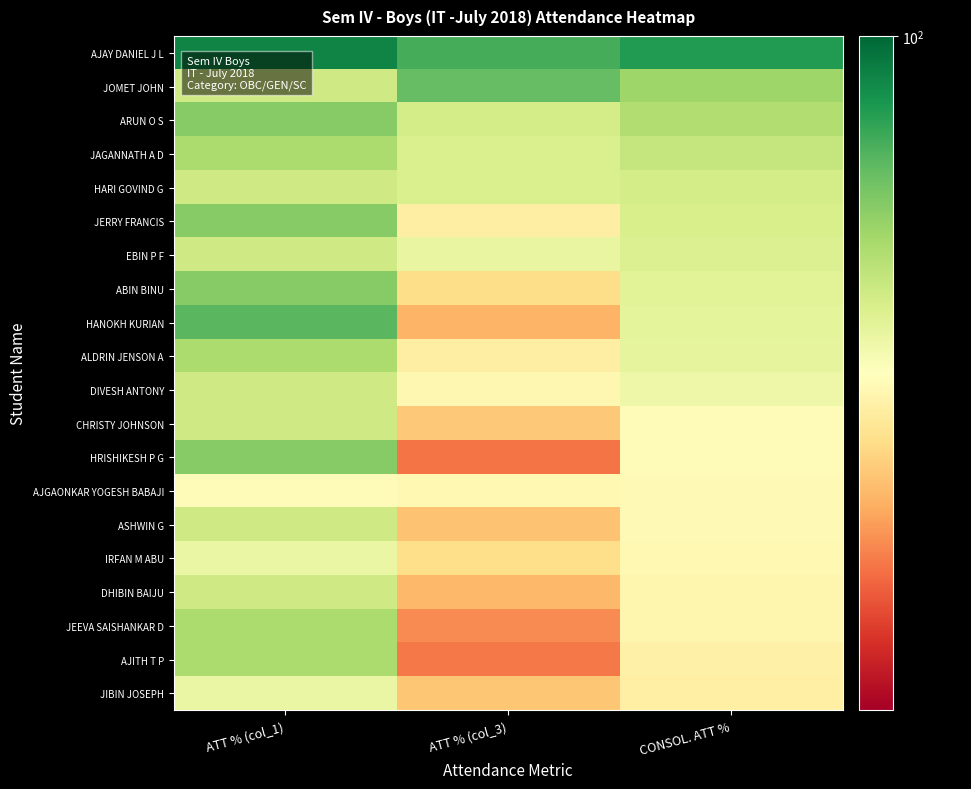

Reading left to right, list all the values displayed in this chart.

AJAY DANIEL J L: ATT % (col_1)=99.0	ATT % (col_3)=97.5	CONSOL. ATT %=98.2
JOMET JOHN: ATT % (col_1)=94.0	ATT % (col_3)=96.8	CONSOL. ATT %=95.4
ARUN O S: ATT % (col_1)=96.0	ATT % (col_3)=93.8	CONSOL. ATT %=94.9
JAGANNATH A D: ATT % (col_1)=95.0	ATT % (col_3)=93.6	CONSOL. ATT %=94.3
HARI GOVIND G: ATT % (col_1)=94.0	ATT % (col_3)=93.6	CONSOL. ATT %=93.8
JERRY FRANCIS: ATT % (col_1)=96.0	ATT % (col_3)=91.4	CONSOL. ATT %=93.7
EBIN P F: ATT % (col_1)=94.0	ATT % (col_3)=93.0	CONSOL. ATT %=93.5
ABIN BINU: ATT % (col_1)=96.0	ATT % (col_3)=90.6	CONSOL. ATT %=93.3
HANOKH KURIAN: ATT % (col_1)=97.0	ATT % (col_3)=89.5	CONSOL. ATT %=93.2
ALDRIN JENSON A: ATT % (col_1)=95.0	ATT % (col_3)=91.4	CONSOL. ATT %=93.2
DIVESH ANTONY: ATT % (col_1)=94.0	ATT % (col_3)=91.8	CONSOL. ATT %=92.9
CHRISTY JOHNSON: ATT % (col_1)=94.0	ATT % (col_3)=90.0	CONSOL. ATT %=92.0
HRISHIKESH P G: ATT % (col_1)=96.0	ATT % (col_3)=88.0	CONSOL. ATT %=92.0
AJGAONKAR YOGESH BABAJI: ATT % (col_1)=92.0	ATT % (col_3)=91.9	CONSOL. ATT %=92.0
ASHWIN G: ATT % (col_1)=94.0	ATT % (col_3)=89.8	CONSOL. ATT %=91.9
IRFAN M ABU: ATT % (col_1)=93.0	ATT % (col_3)=90.7	CONSOL. ATT %=91.8
DHIBIN BAIJU: ATT % (col_1)=94.0	ATT % (col_3)=89.5	CONSOL. ATT %=91.8
JEEVA SAISHANKAR D: ATT % (col_1)=95.0	ATT % (col_3)=88.5	CONSOL. ATT %=91.7
AJITH T P: ATT % (col_1)=95.0	ATT % (col_3)=88.1	CONSOL. ATT %=91.5
JIBIN JOSEPH: ATT % (col_1)=93.0	ATT % (col_3)=90.0	CONSOL. ATT %=91.5